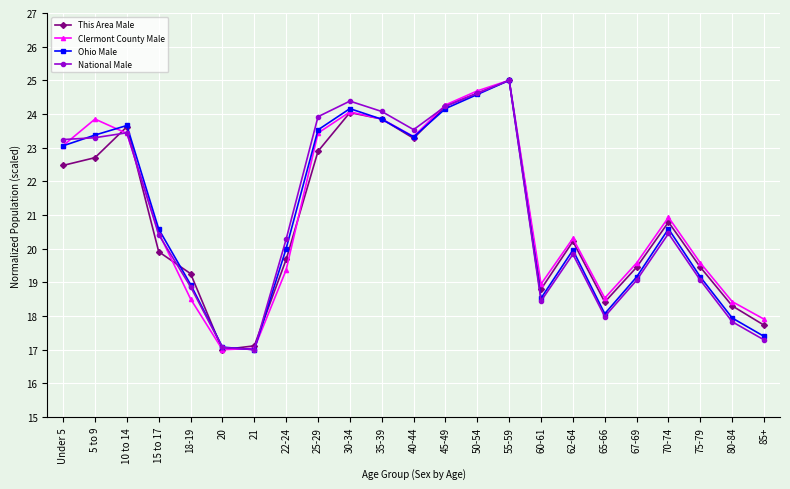

In National Male, how many points are higher than both neighbors (excluding endpoints)?

5